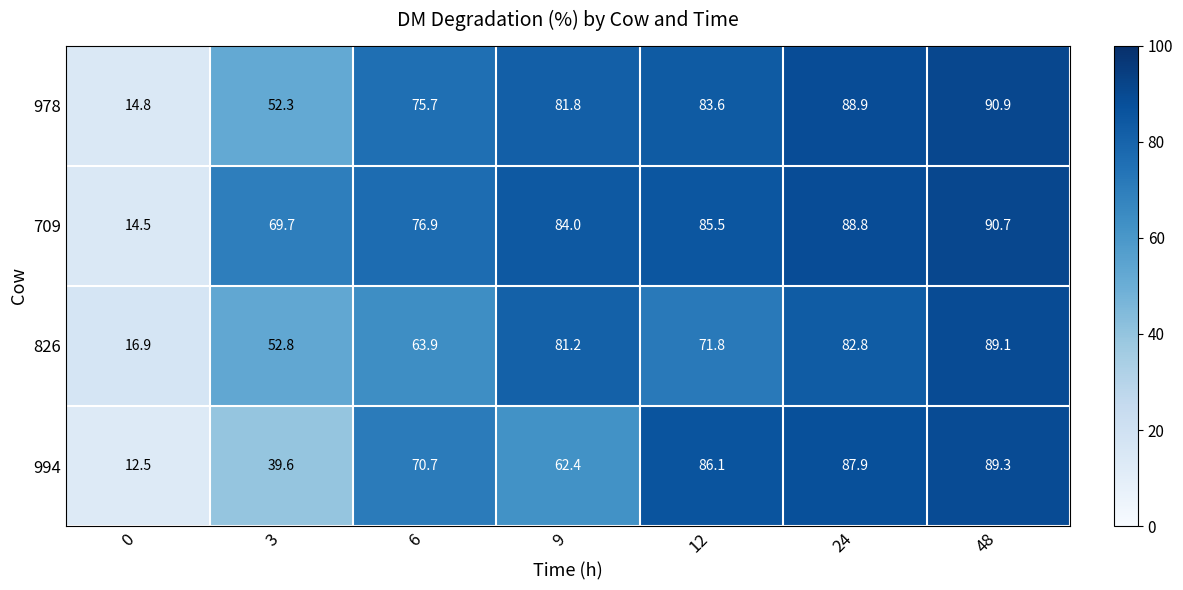

What is the sum of the 826 values at 24 and 6?

146.7